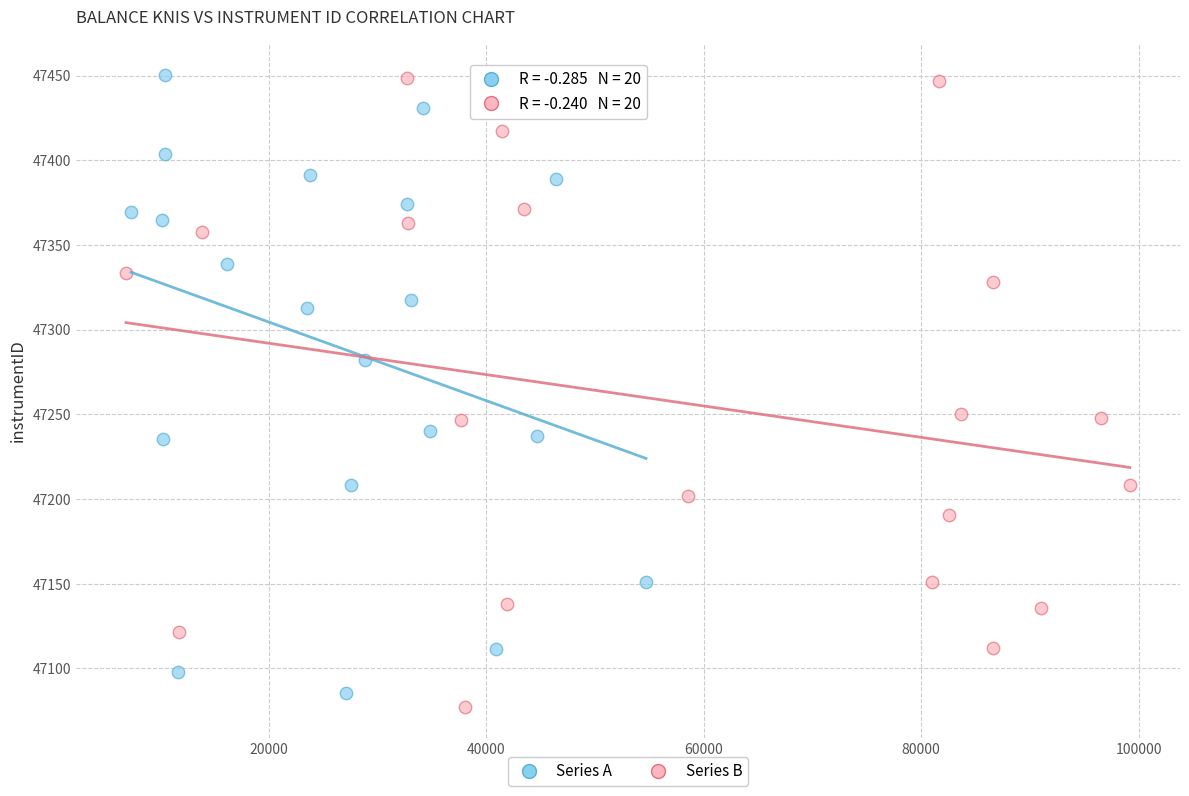

What are all the series names shown in the legend?

Series A, Series B